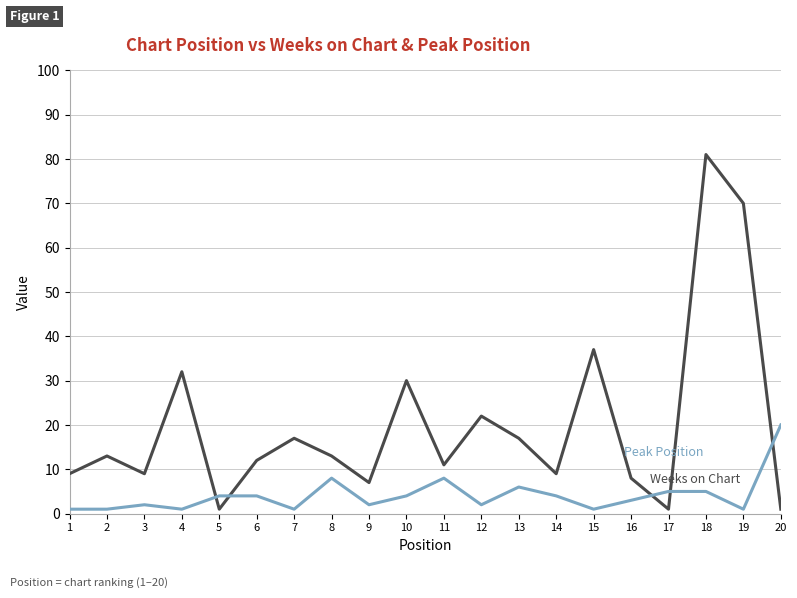

At which category does the chart reach its peak across all series?

18